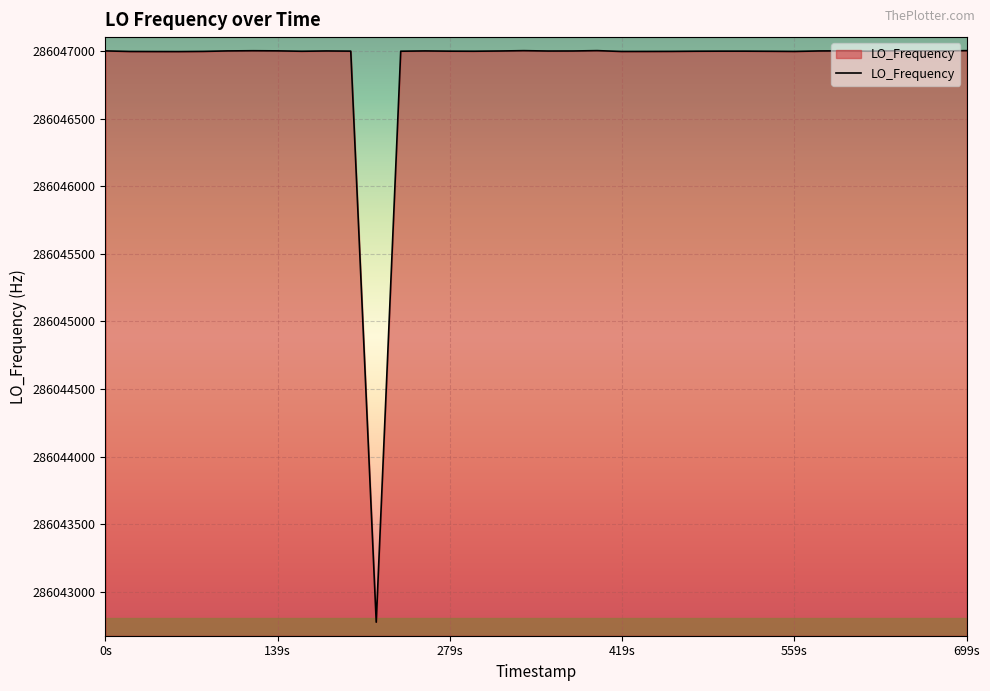

What is the greatest value displayed?

286047002.7